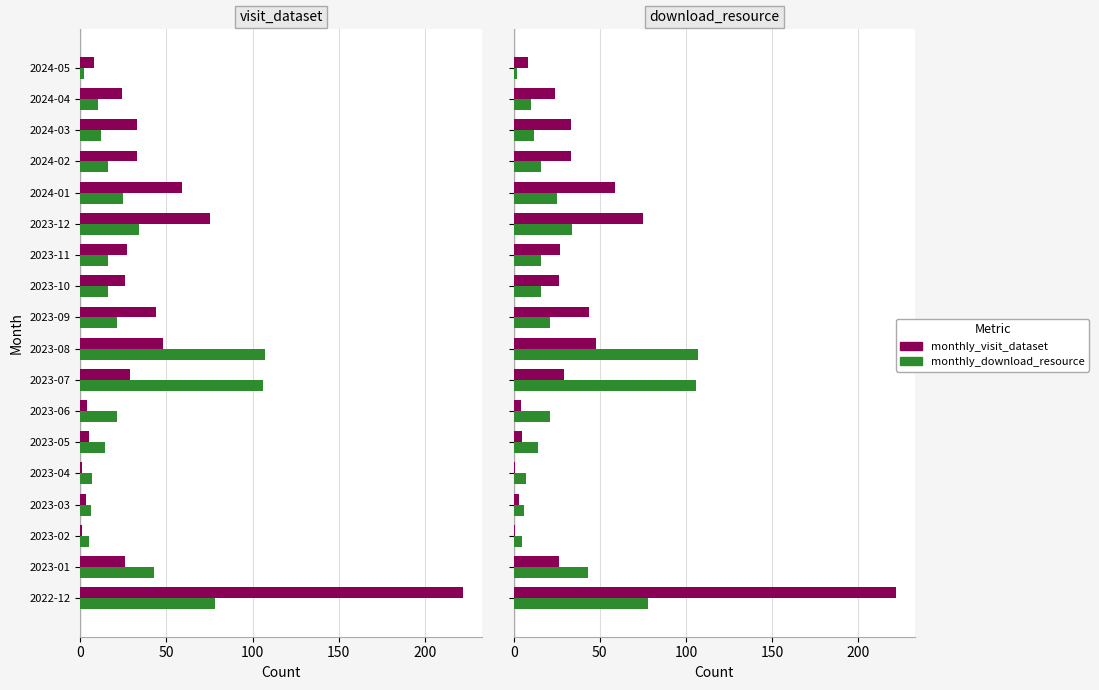

How many series are shown in this chart?

4